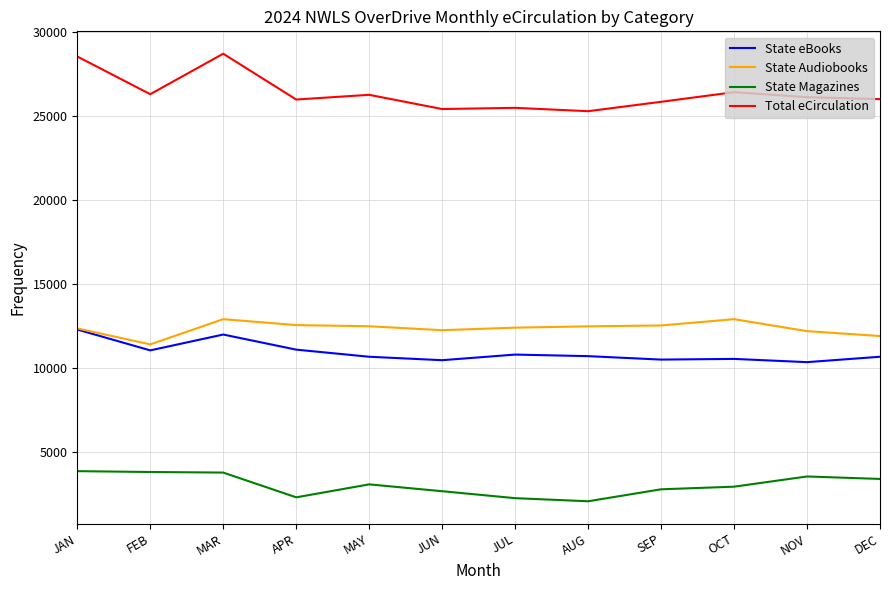

What is the highest value of the State Magazines series?

3874